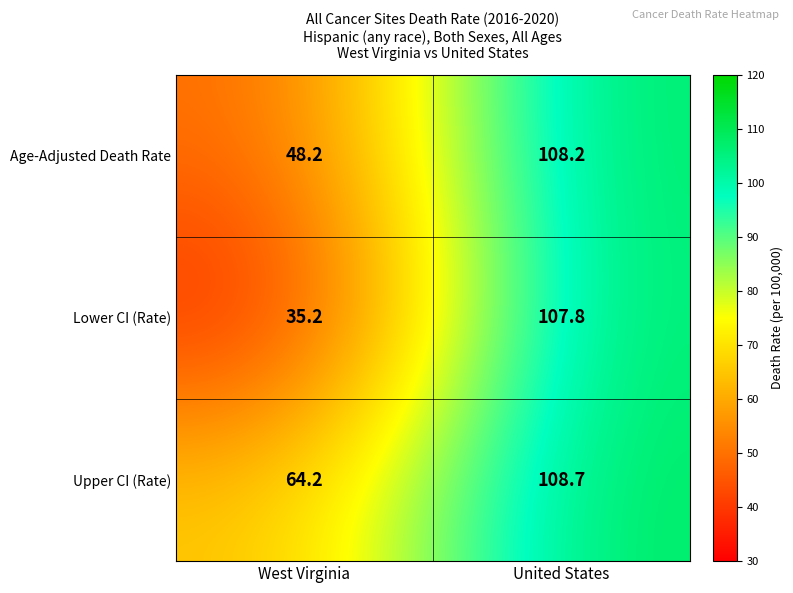

How many categories are shown in the chart?

2